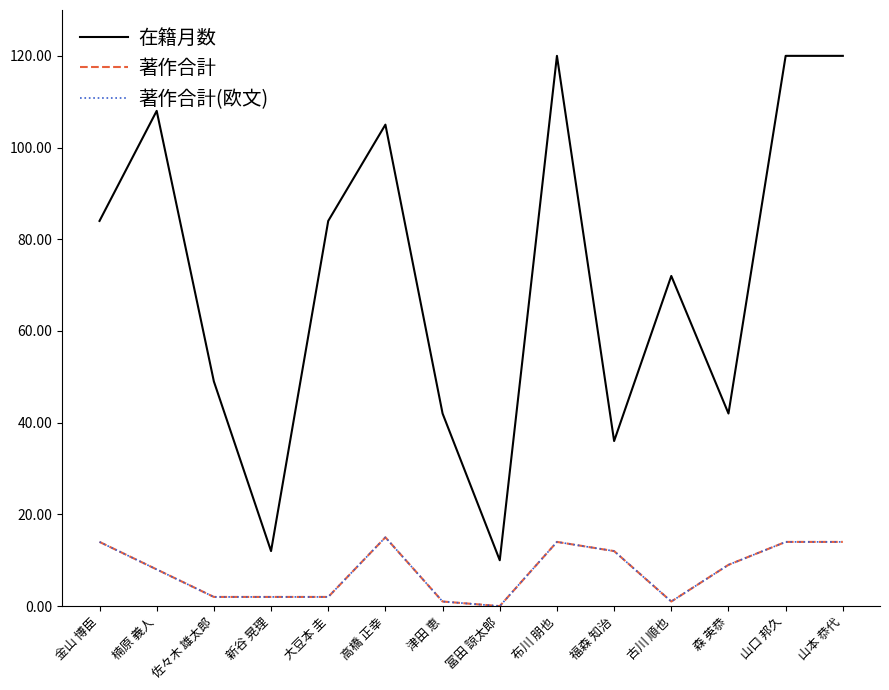

Does the chart have visible grid lines?

No